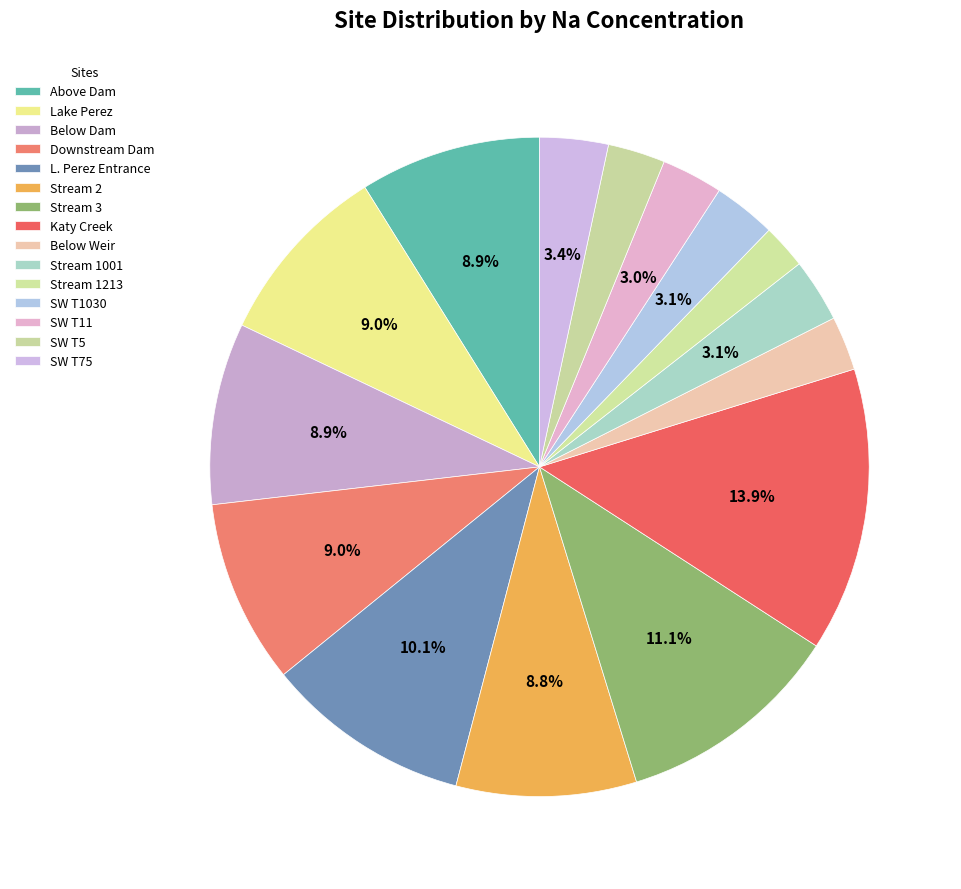

How many segments does this pie chart have?

15